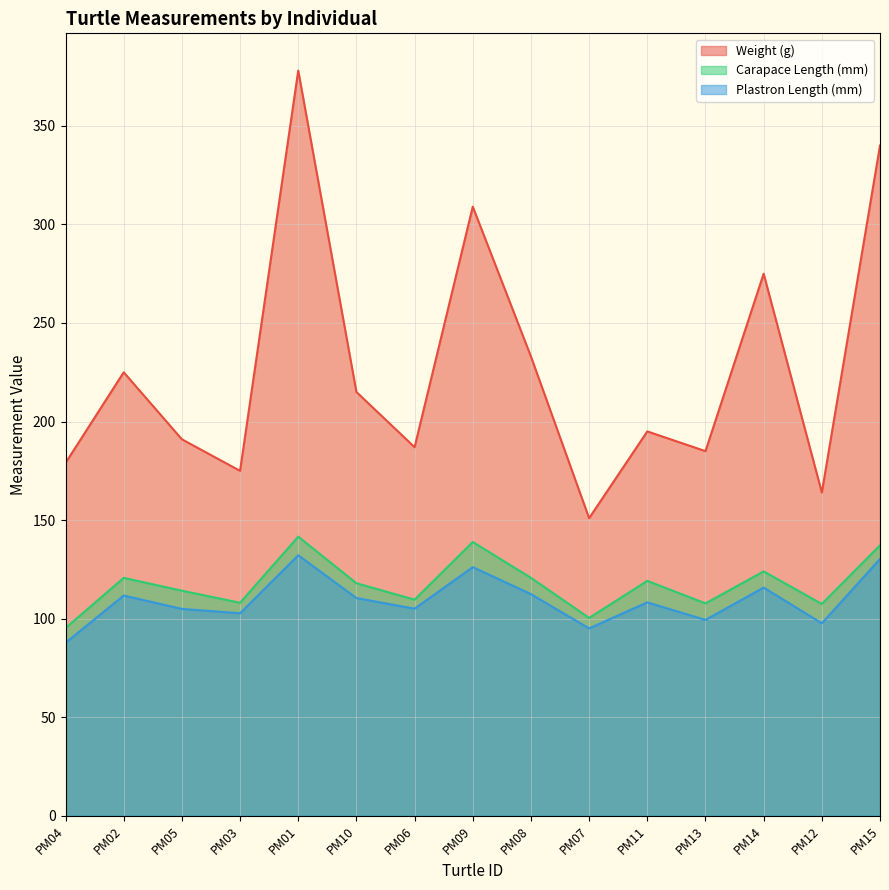

Between PM04 and PM07, which is larger?

PM04